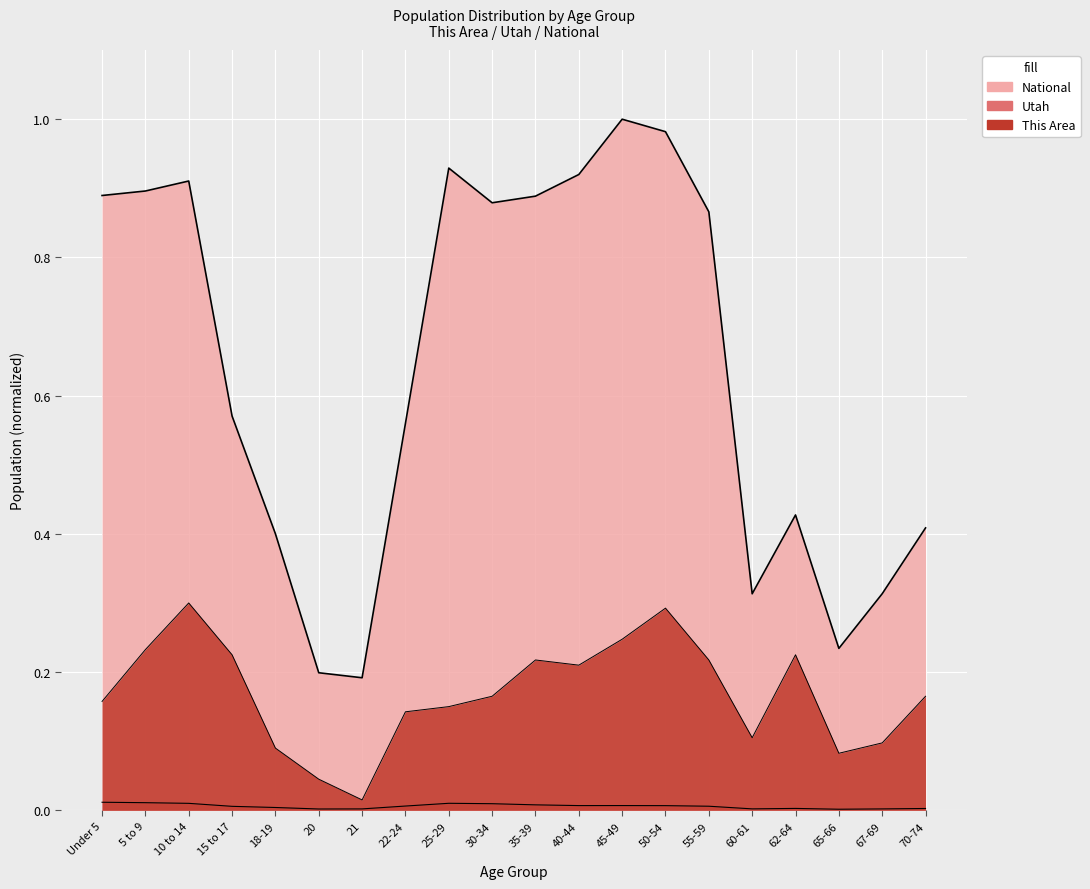

What is the label of the 4th point from the right?

62-64